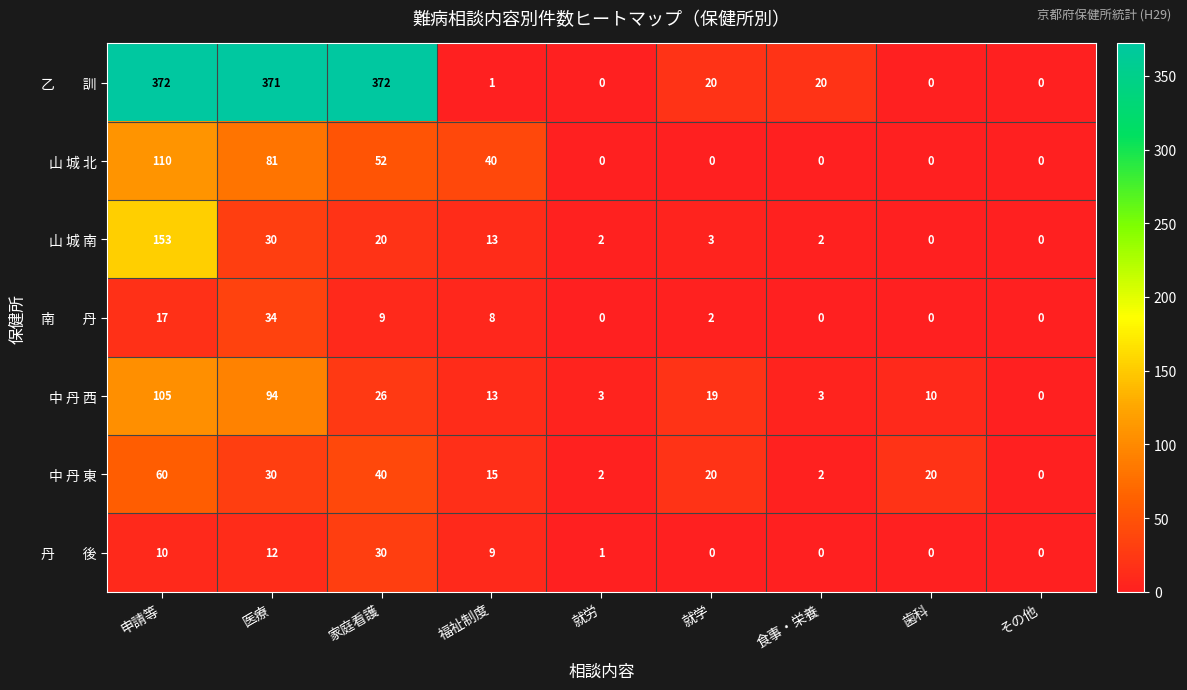

True or false: 中 丹 東 has a value of -30 at その他.

False